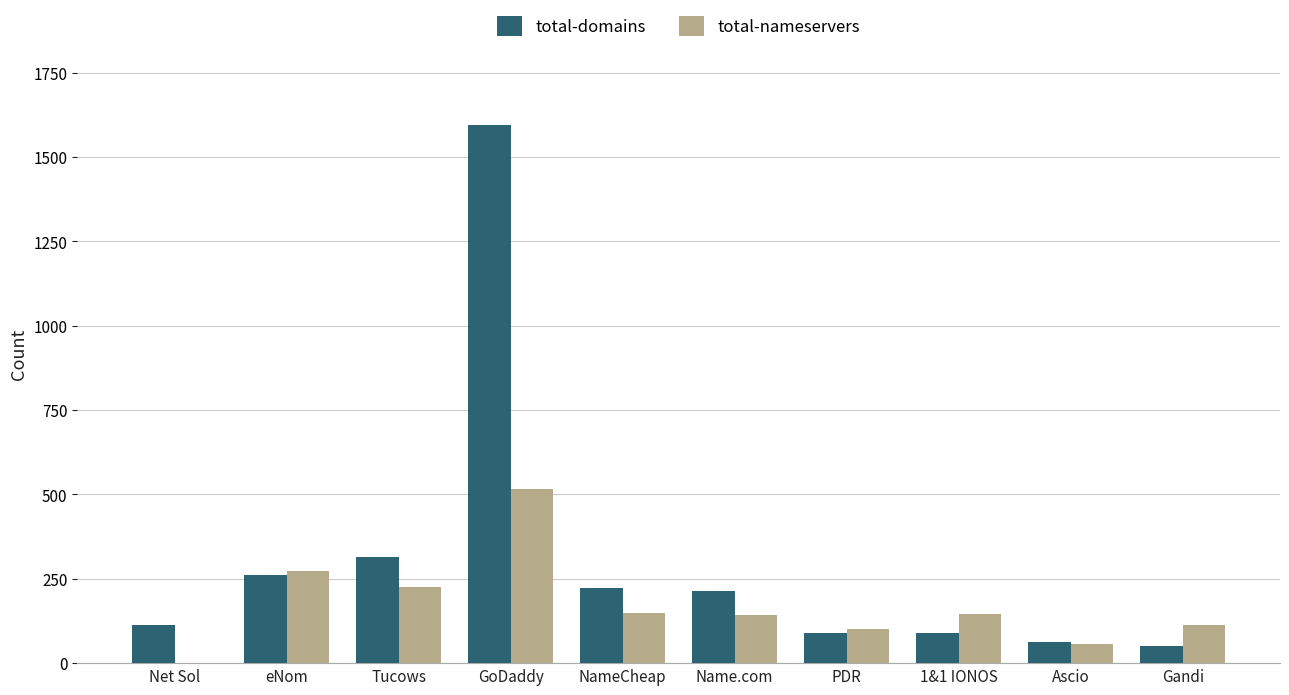

How many series are shown in this chart?

2